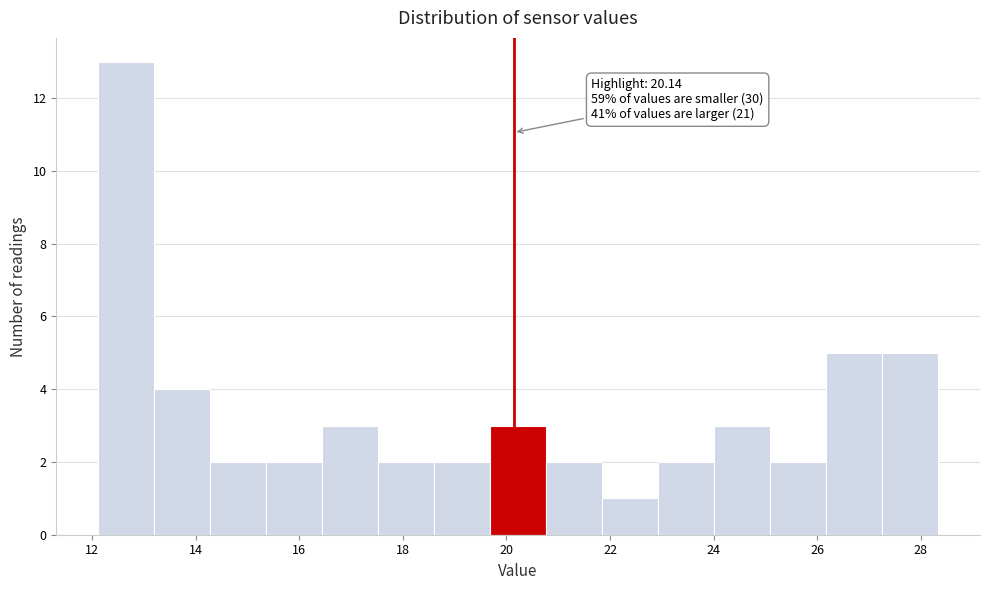

Over which range of the x-axis is the bar tallest?

12.2 to 13.2